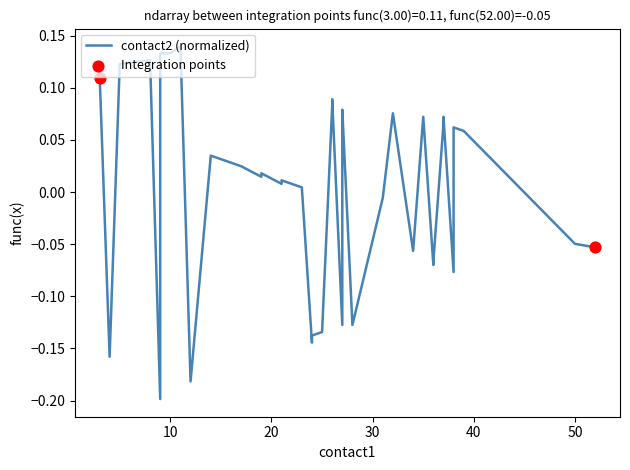

What is the change in value from 12 to 35?

+0.3